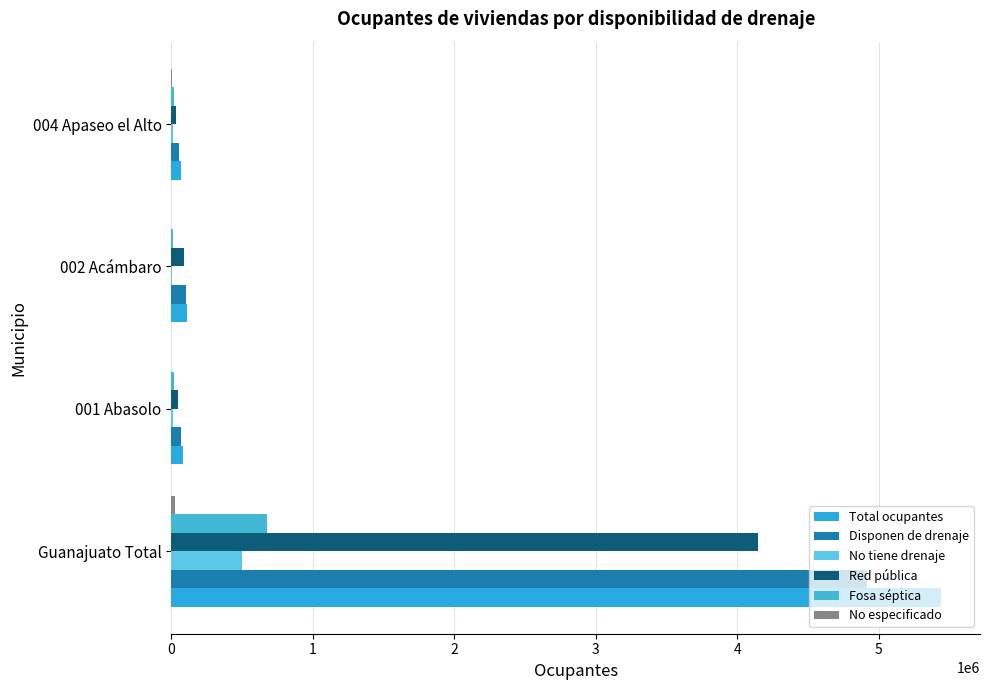

What is the average value of the Red pública series?

1079760